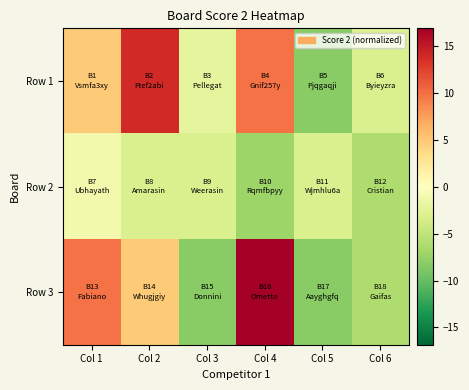

Rank the series by their average value, from highest to lowest.

Row 1, Row 3, Row 2